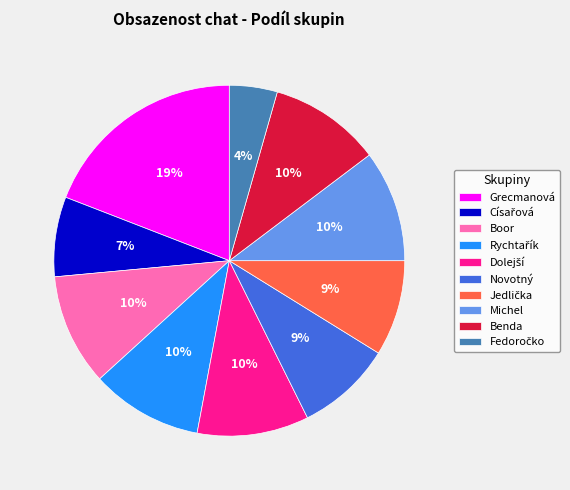

What is the largest slice in the pie chart?

Grecmanová